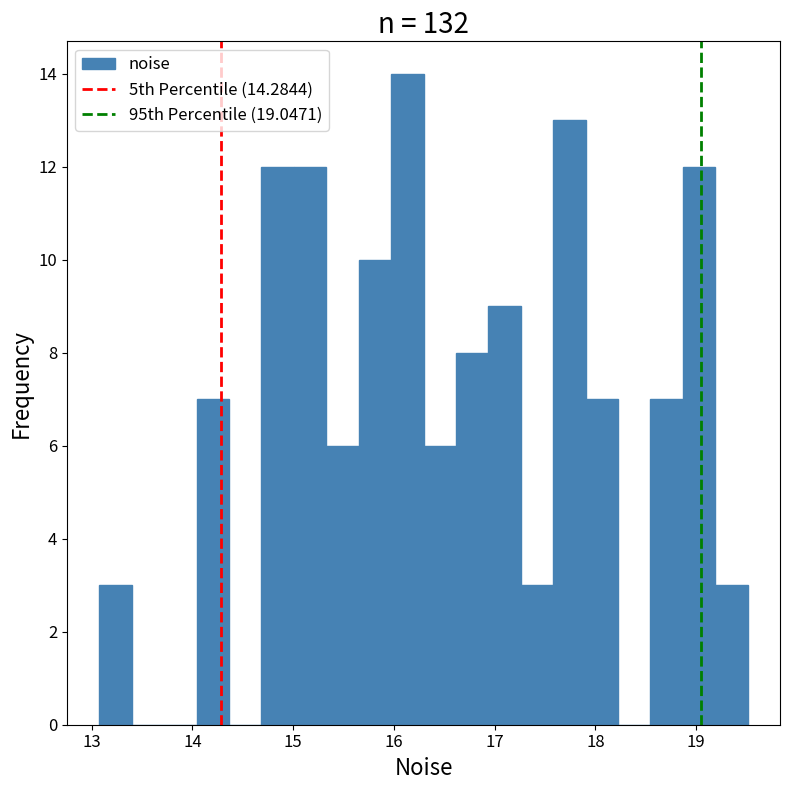

Around what value on the x-axis is the tallest bar? Give the approximate position of its centre, as read against the axis.

16.1